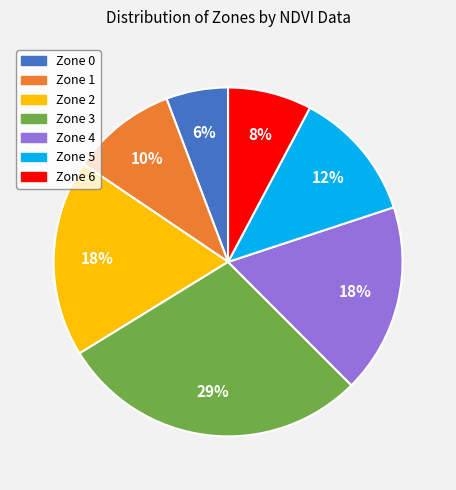

Is the sum of Zone 3 and Zone 5 greater than half?

No